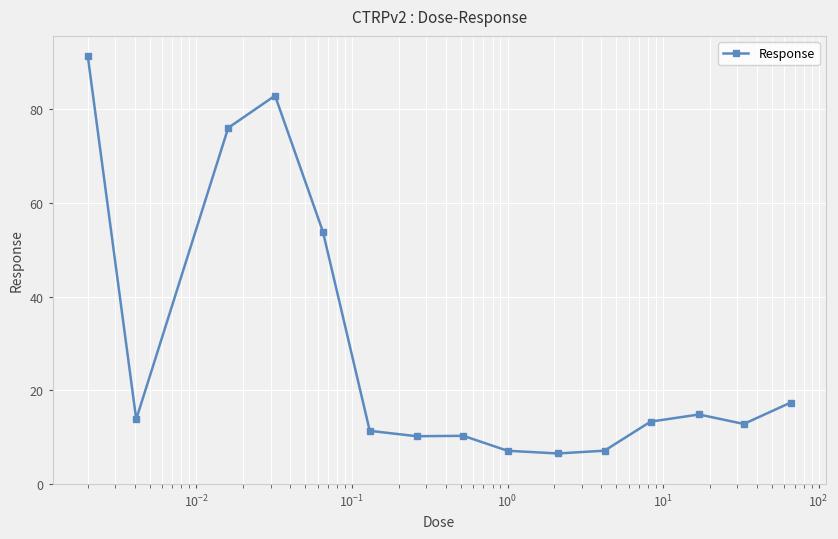

How many categories are shown in the chart?

15